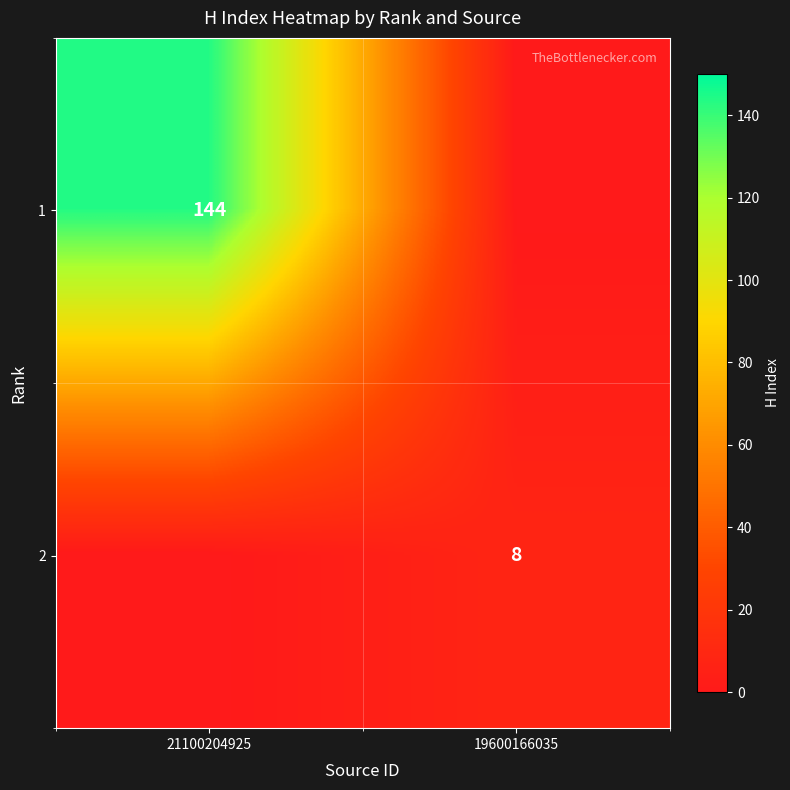

Is the value of 2 at 19600166035 greater than the value of 1 at 21100204925?

No